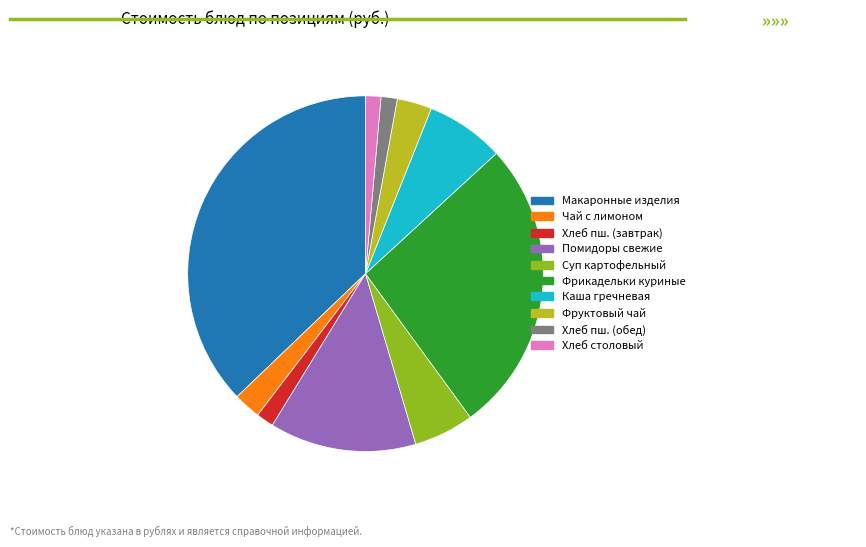

How many slices are in this pie chart?

10